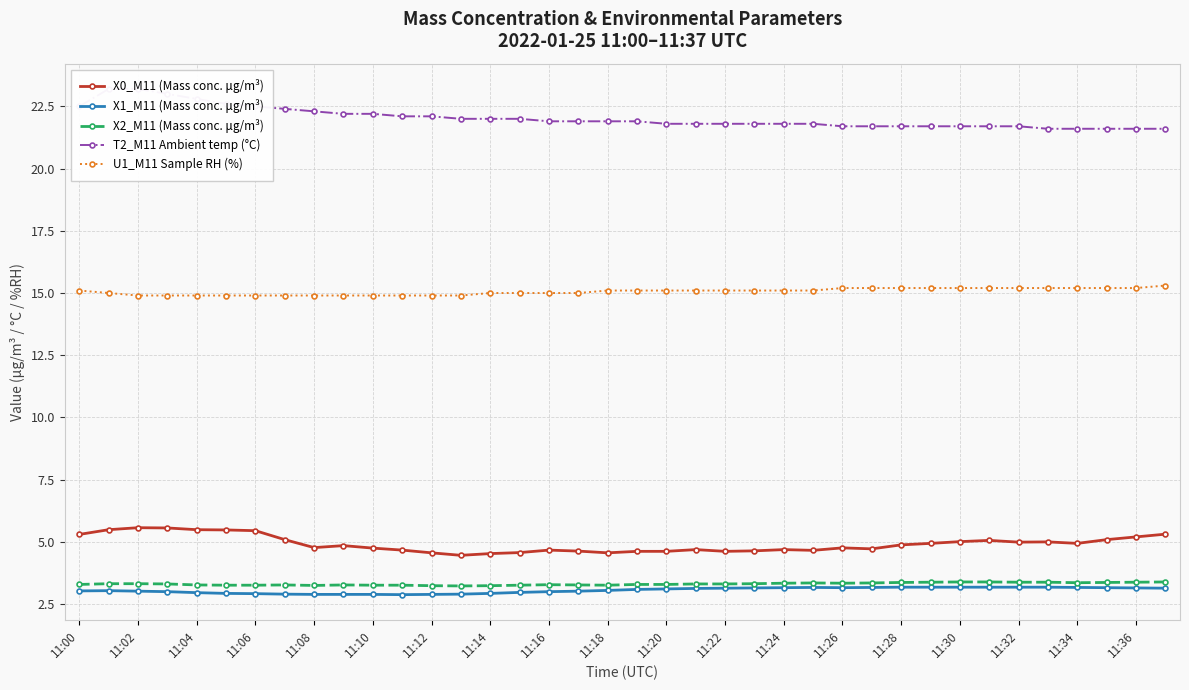

What is the difference between the X0_M11 (Mass conc. μg/m³) values at 11:12 and 11:36?

0.6